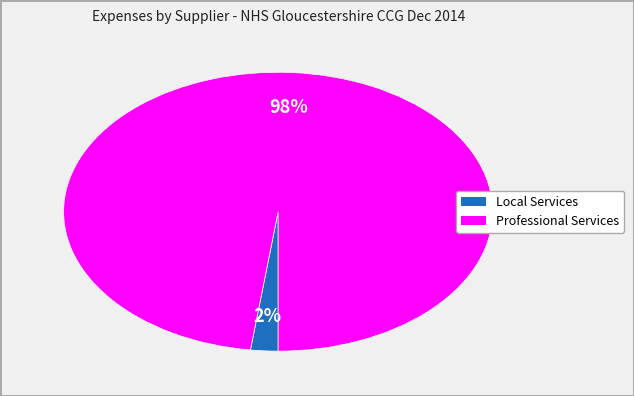

Is there a majority slice in this chart?

Yes